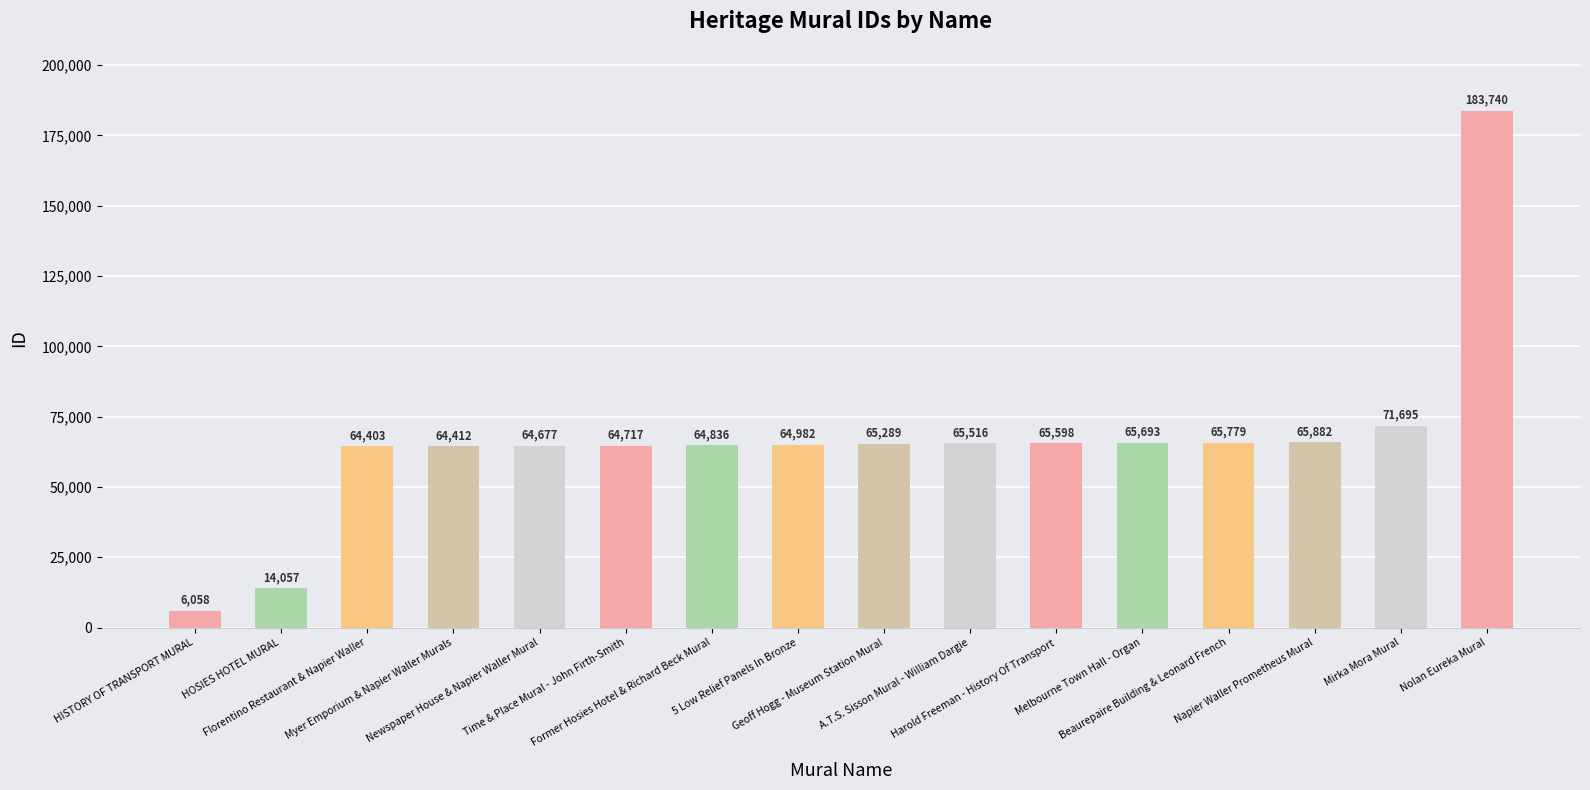

List the labels in order of value, smallest first.

HISTORY OF TRANSPORT MURAL, HOSIES HOTEL MURAL, Florentino Restaurant & Napier Waller, Myer Emporium & Napier Waller Murals, Newspaper House & Napier Waller Mural, Time & Place Mural - John Firth-Smith, Former Hosies Hotel & Richard Beck Mural, 5 Low Relief Panels In Bronze, Geoff Hogg - Museum Station Mural, A.T.S. Sisson Mural - William Dargie, Harold Freeman - History Of Transport, Melbourne Town Hall - Organ, Beaurepaire Building & Leonard French, Napier Waller Prometheus Mural, Mirka Mora Mural, Nolan Eureka Mural